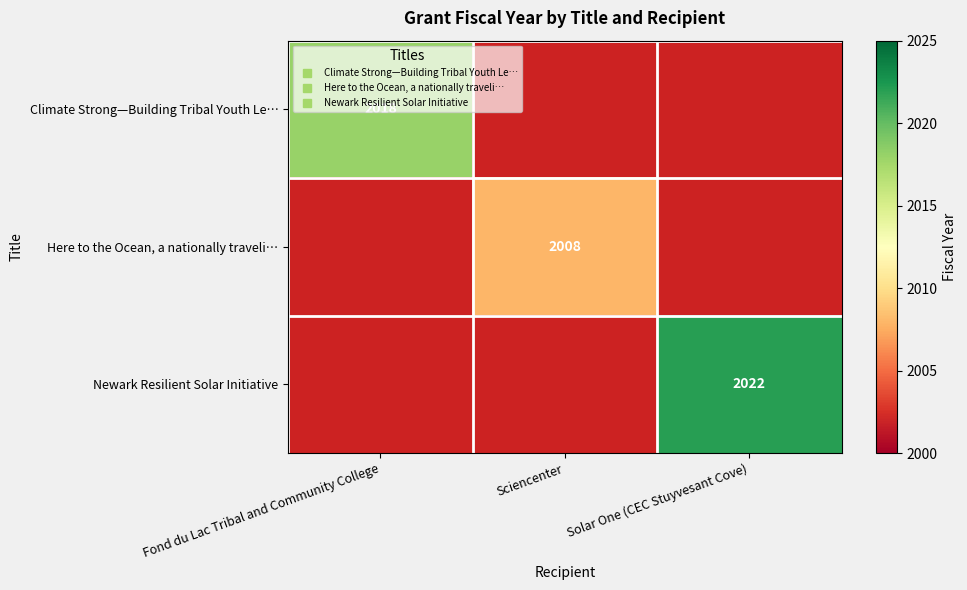

How many positive values does the Newark Resilient Solar Initiative series have?

1